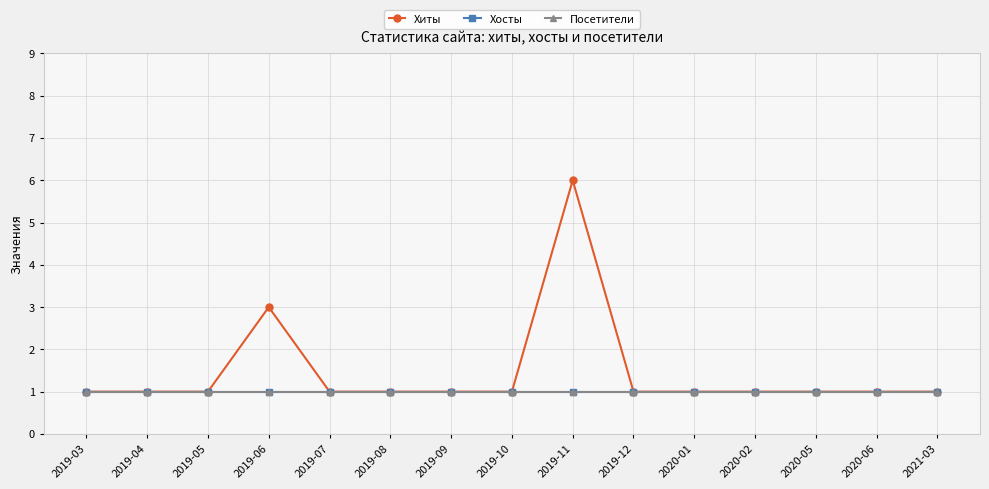

Does the chart have visible grid lines?

Yes